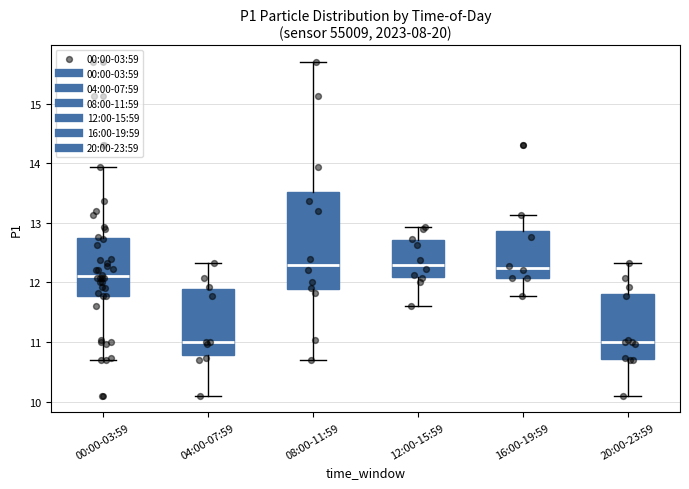

Where is the upper edge of the box for 20:00-23:59 on the y-axis? The values are not printed on the chart, so give them approximately, as read against the axis.

11.8